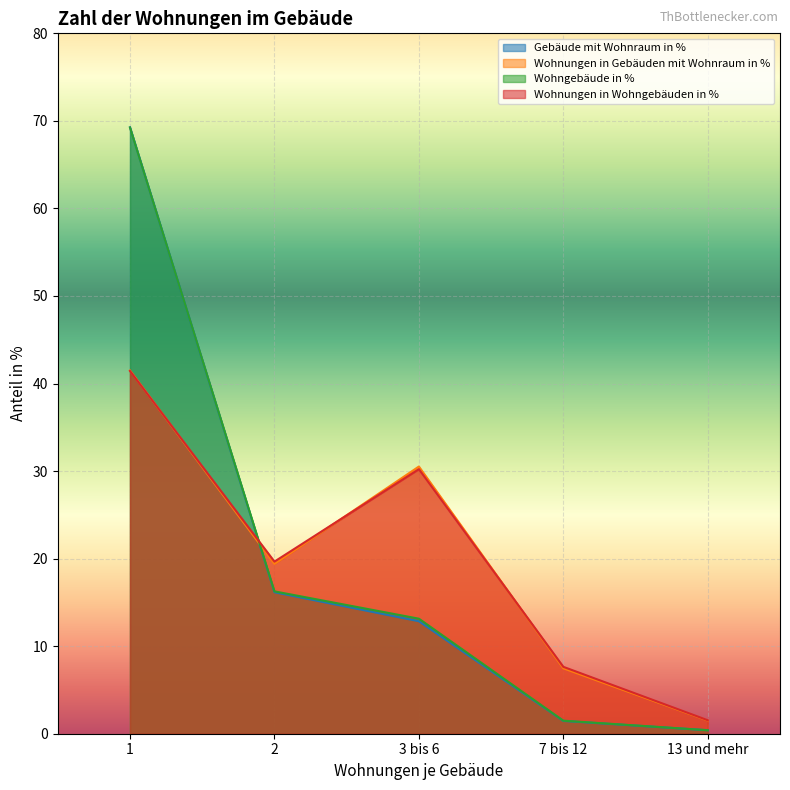

What is the difference between the maximum and second lowest values in the Wohnungen in Wohngebäuden in % series?

33.8